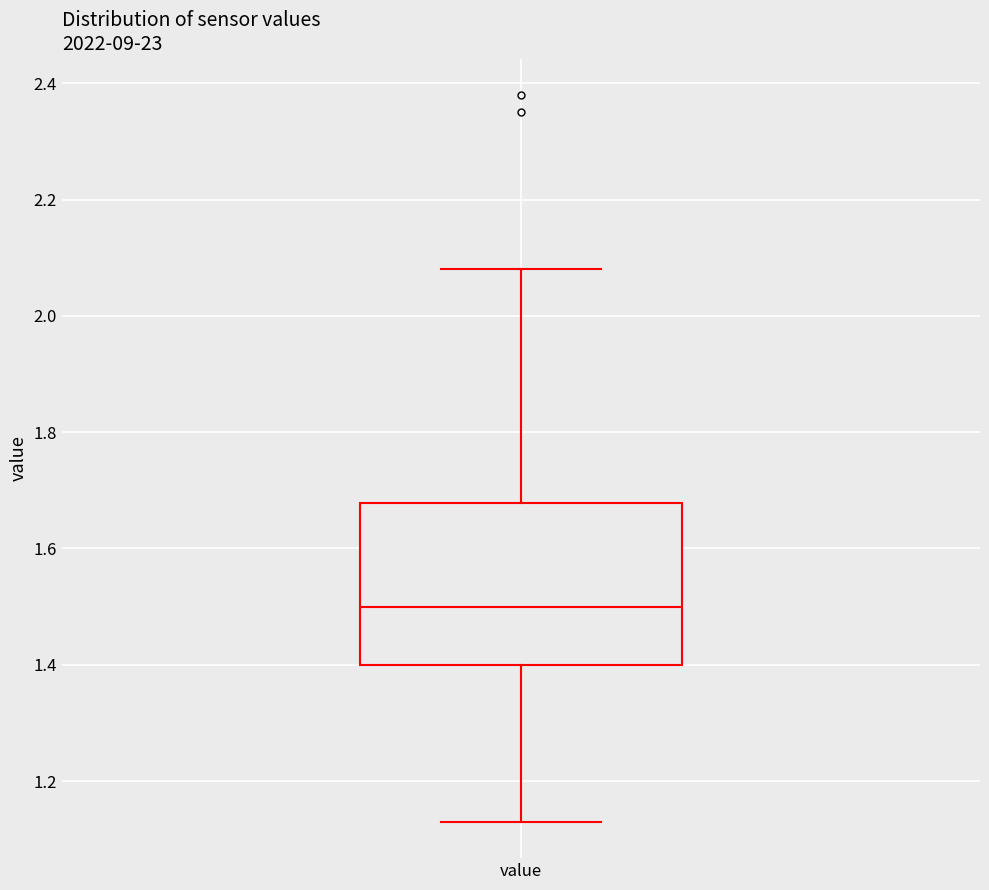

Where does the upper whisker of the box for value end on the y-axis? The values are not printed on the chart, so give them approximately, as read against the axis.

2.08